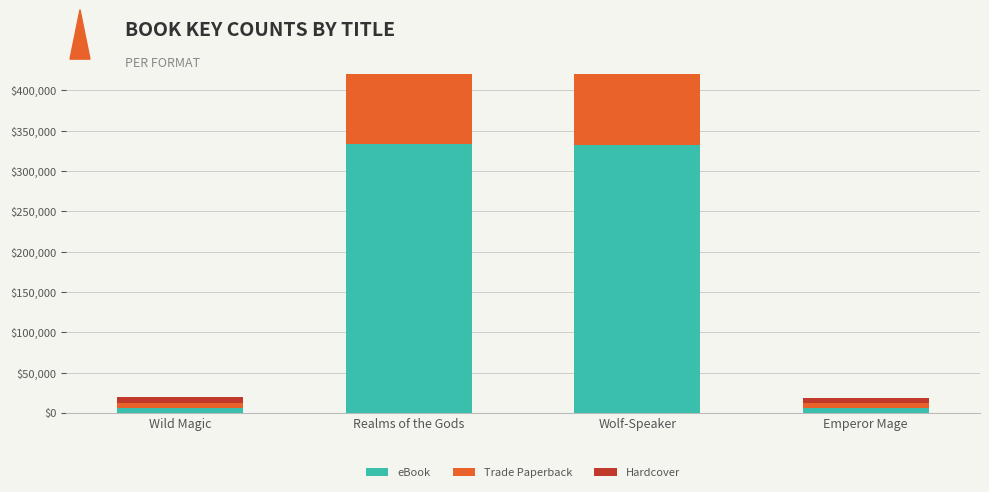

What position from the right is Wolf-Speaker?

2